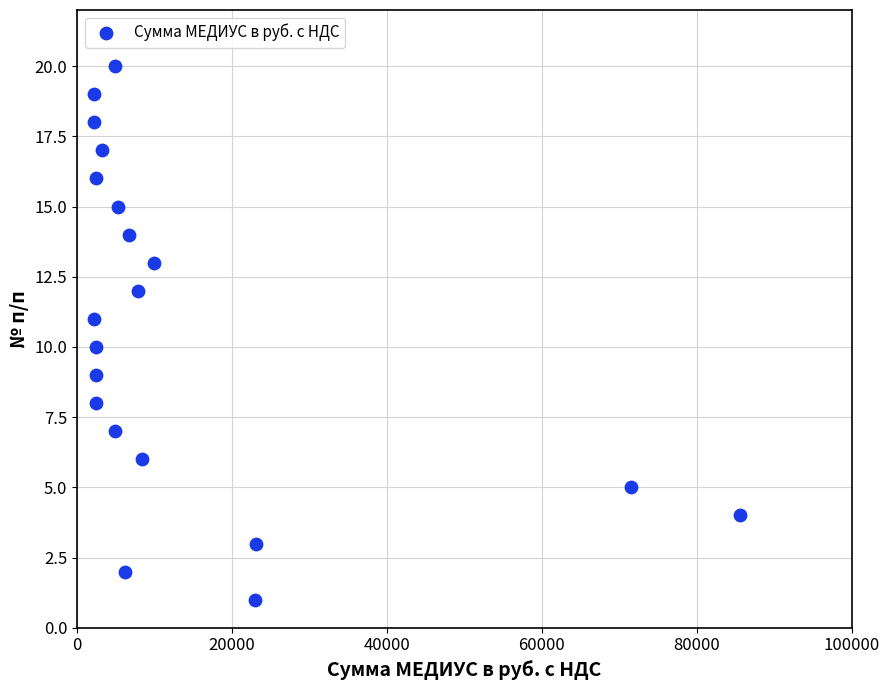

What is the range of X values (max minus min)?

83377